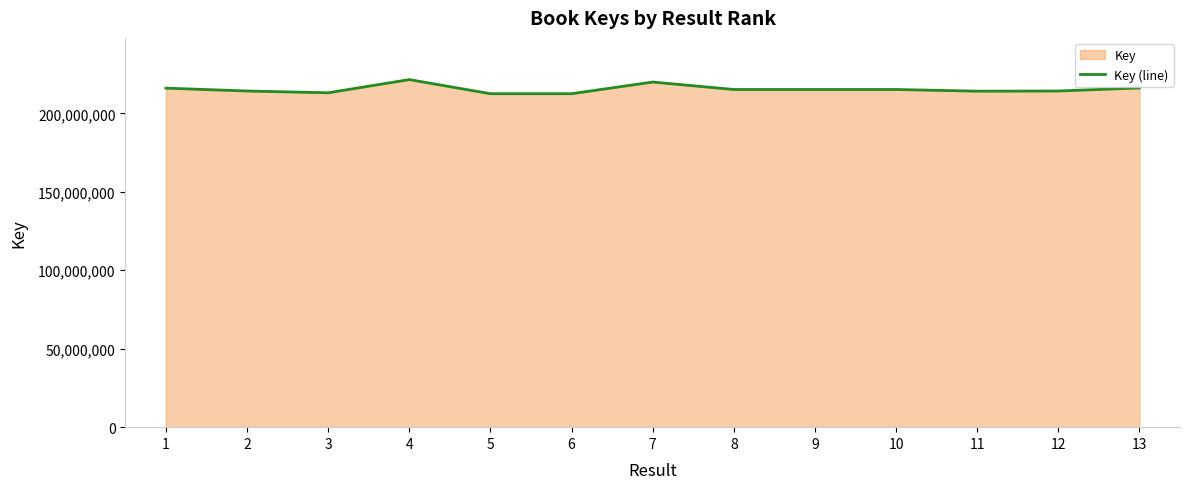

Reading left to right, what are all the values shown in this chart?

216037640	214225228	213075537	221490053	212494295	212493844	219929752	215187733	215191524	215188088	214115160	214224416	216188620